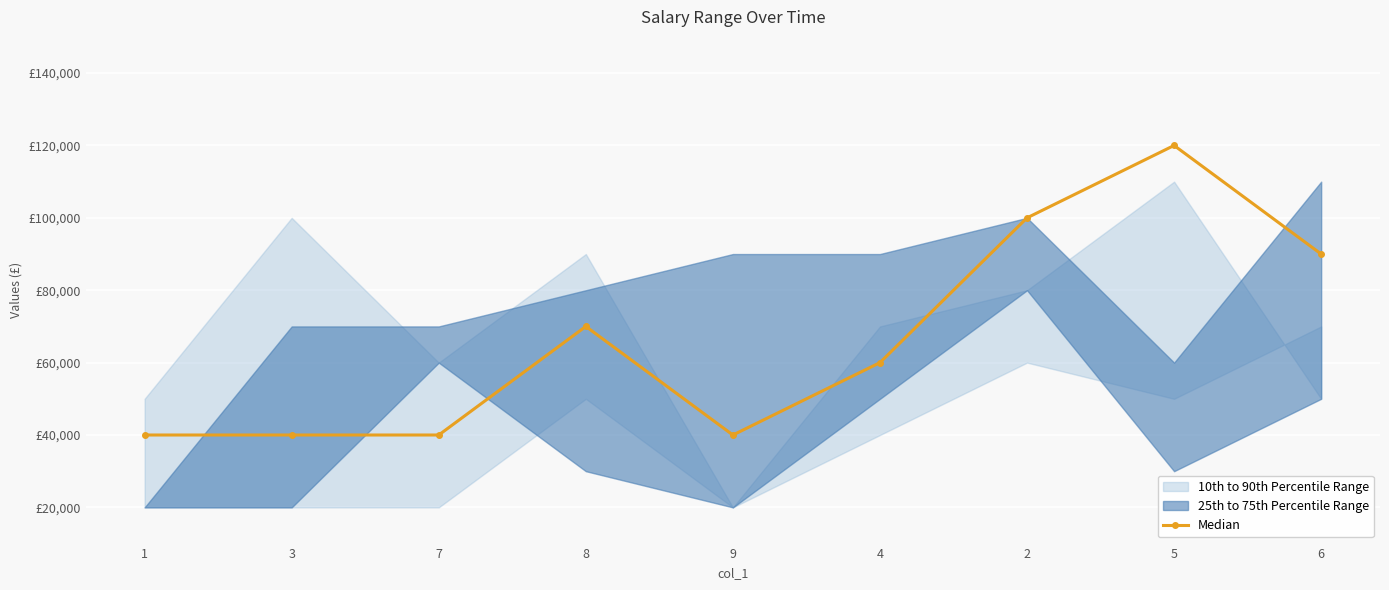

What is the difference between the maximum and second lowest values?

80000